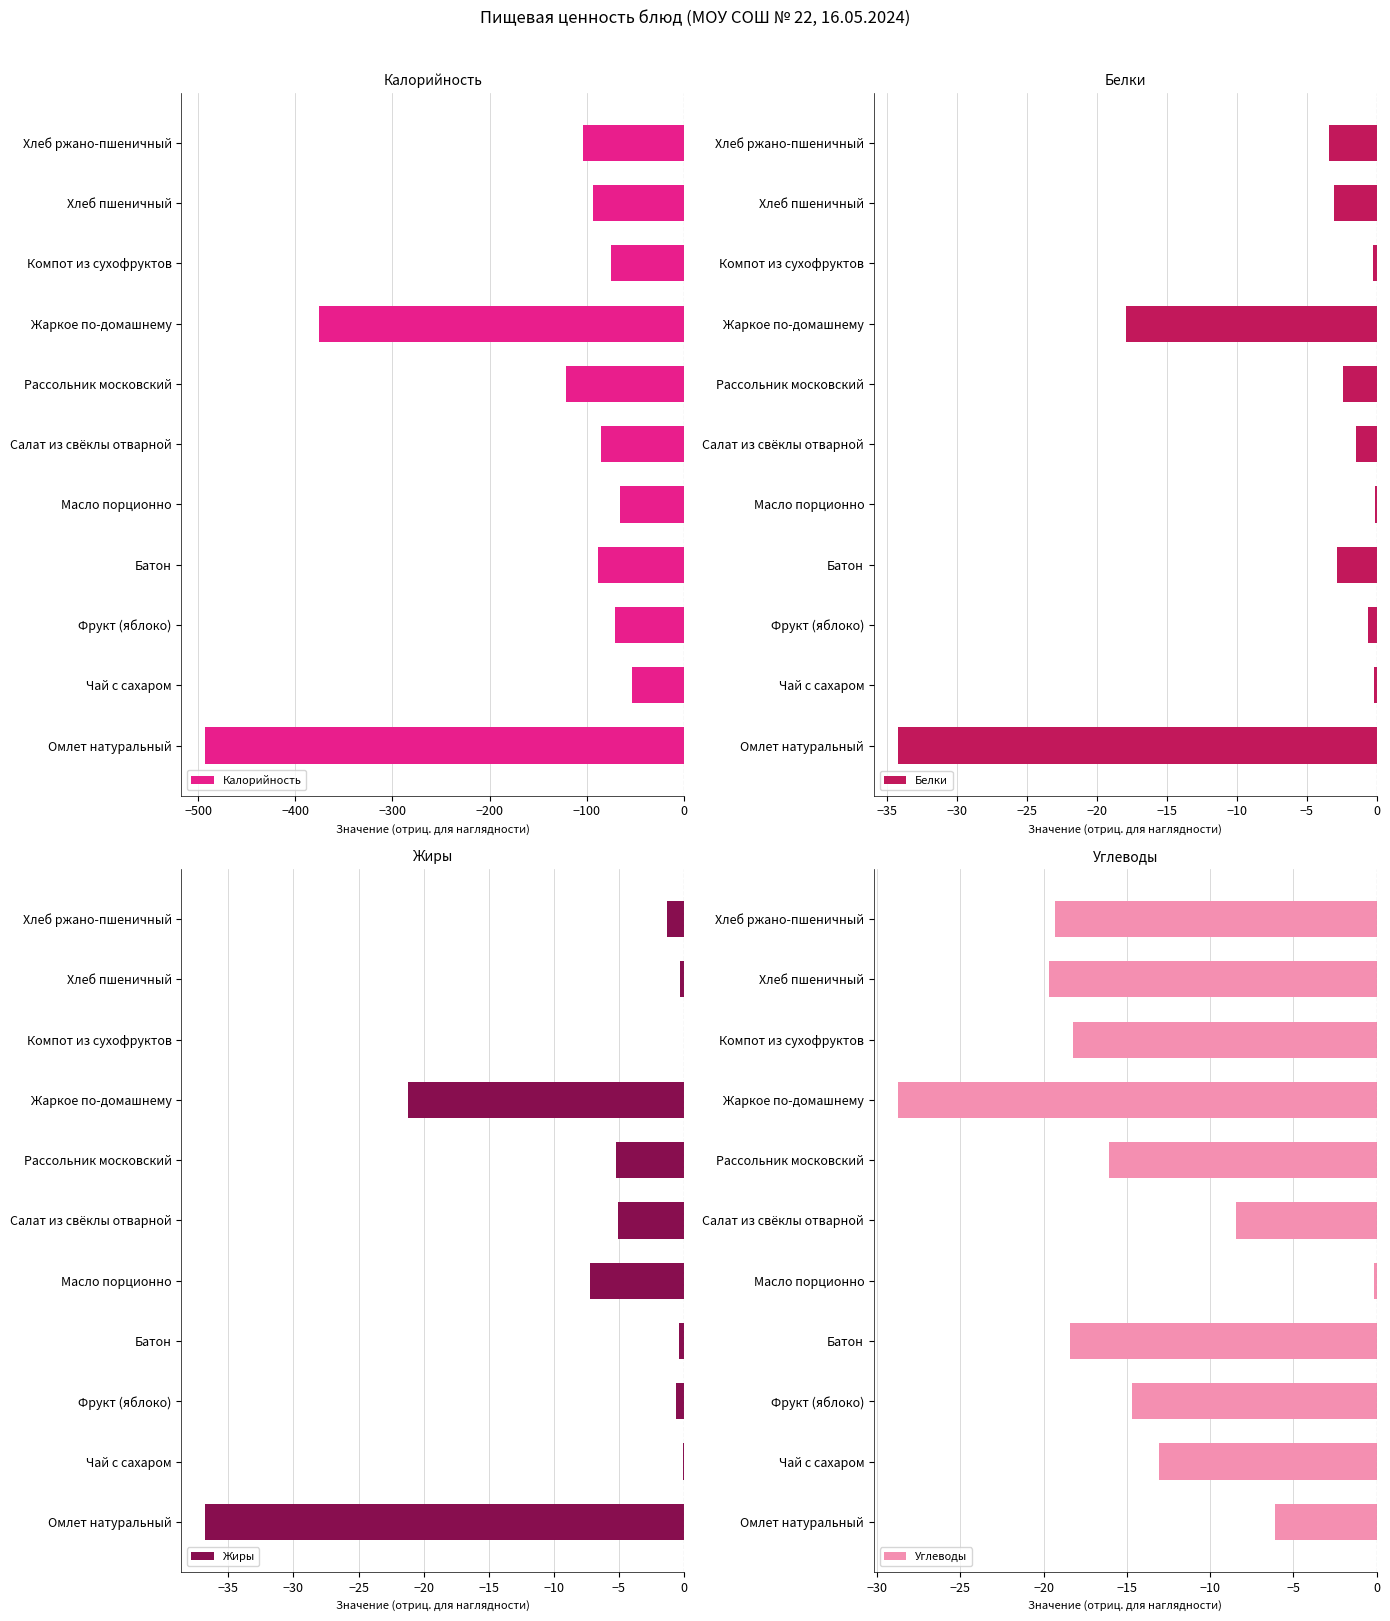

What is the highest value of the Калорийность series?

-53.4